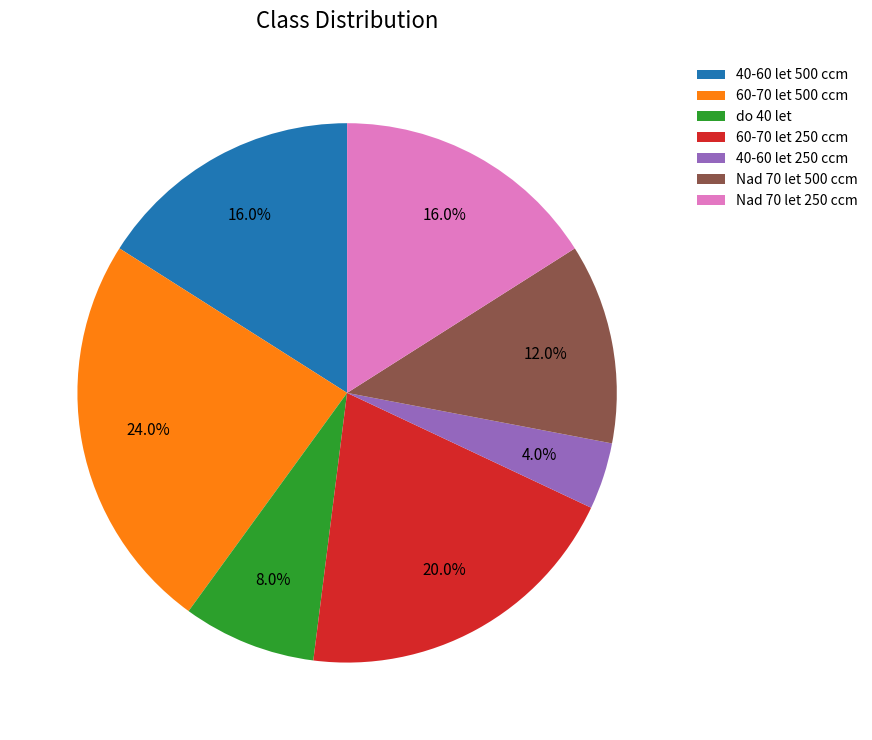

Is there any slice that represents more than half of the pie?

No